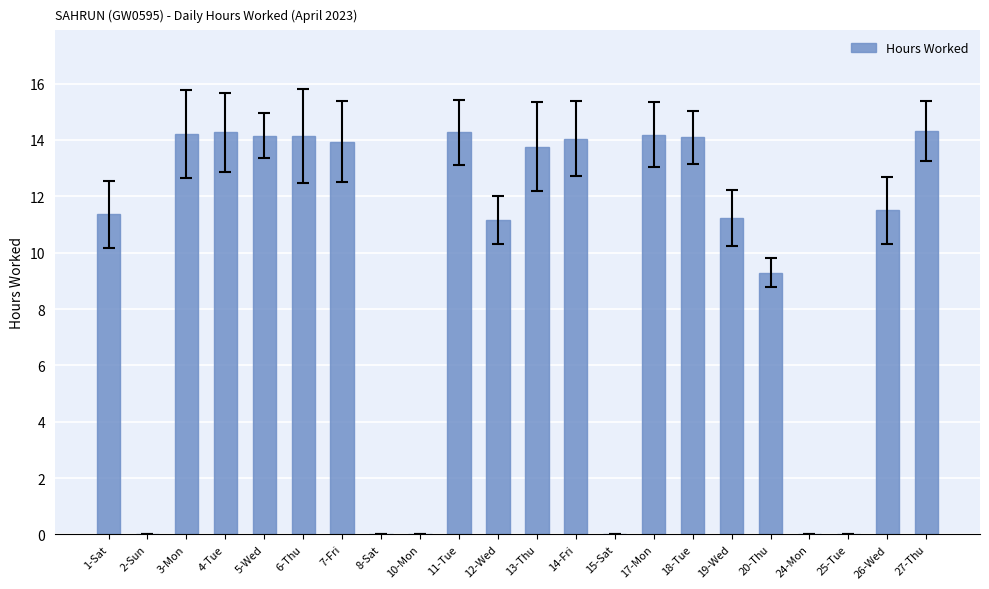

What is the sum of all values?

209.9